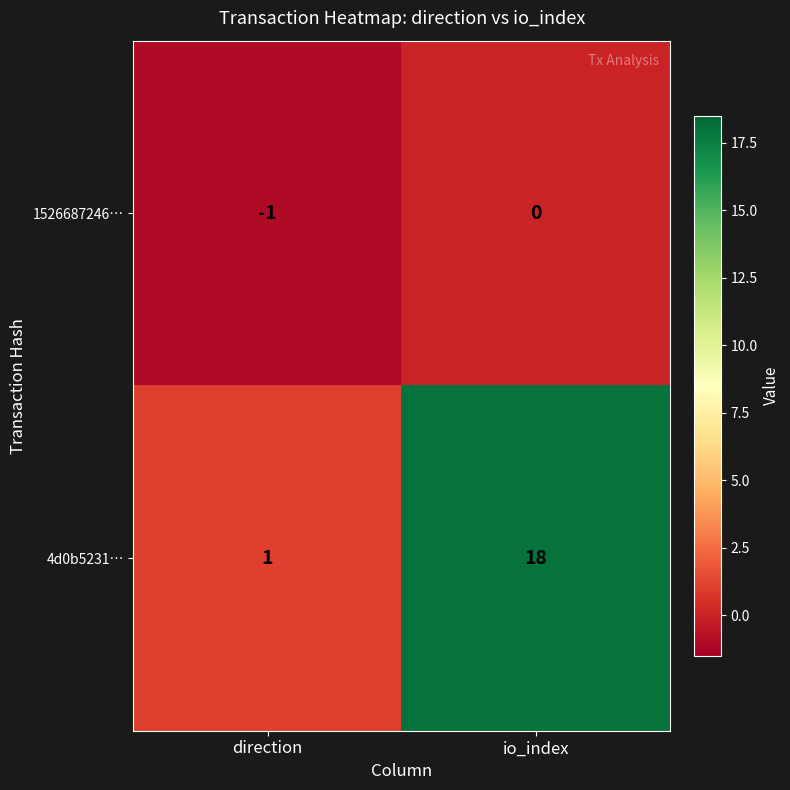

Rank the series by their maximum value, from lowest to highest.

1526687246…, 4d0b5231…